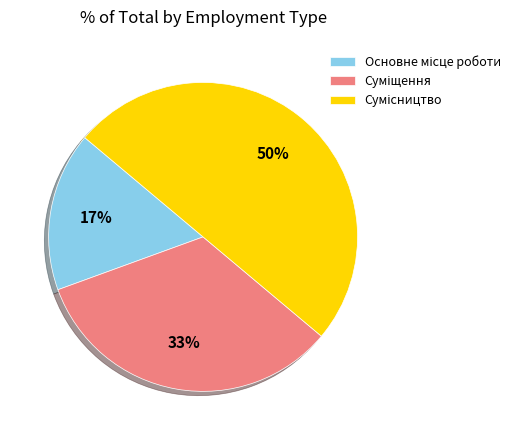

To the nearest percent, what is the difference between the largest and smallest slice percentages?

33%